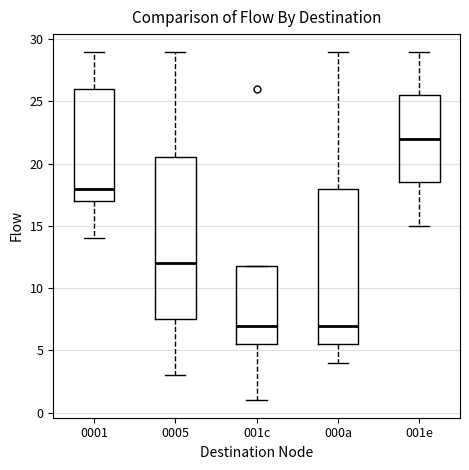

Reading left to right, transcribe this box plot: for each box, give where its median line is, the range the box spans, and where its two whiskers end, as read against the y-axis. The values are not printed on the chart, so give them approximately, as read against the axis.

0001: median 18.0, box 17.0 to 26.0, whiskers 14.0 to 29.0
0005: median 12.0, box 7.5 to 20.5, whiskers 3.0 to 29.0
001c: median 7.0, box 5.5 to 12.0, whiskers 1.0 to 12.0
000a: median 7.0, box 5.5 to 18.0, whiskers 4.0 to 29.0
001e: median 22.0, box 18.5 to 25.5, whiskers 15.0 to 29.0